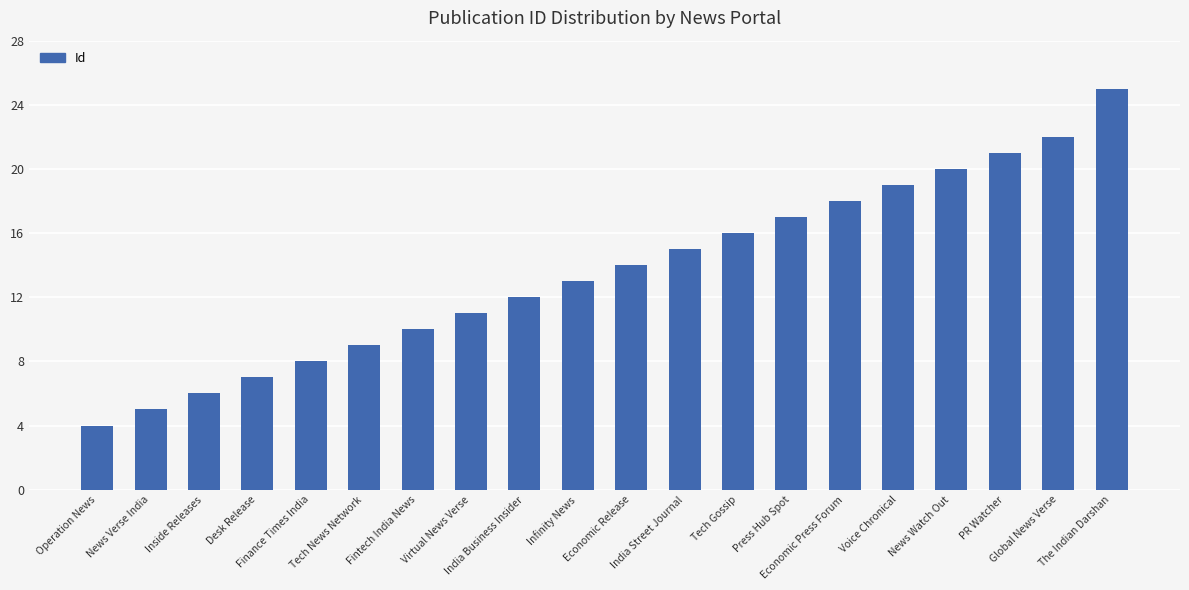

What is the average value?

14